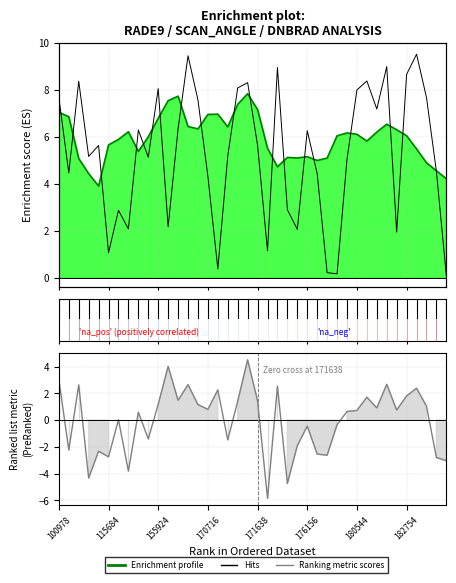

Does the chart display data point markers on the line(s)?

No